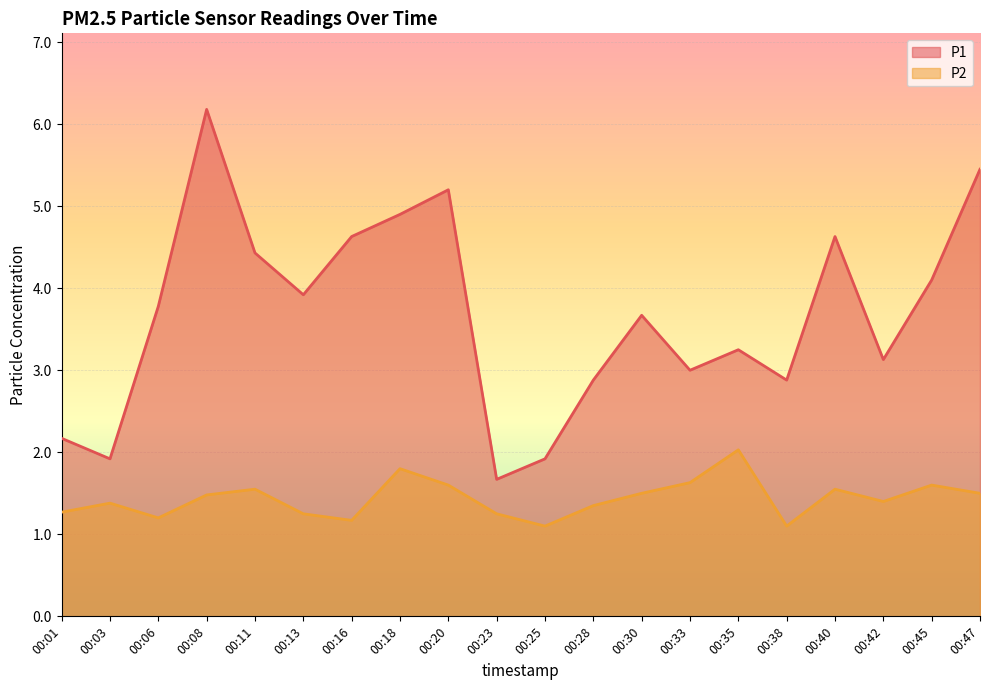

At how many categories does at least one series exceed 5?

3